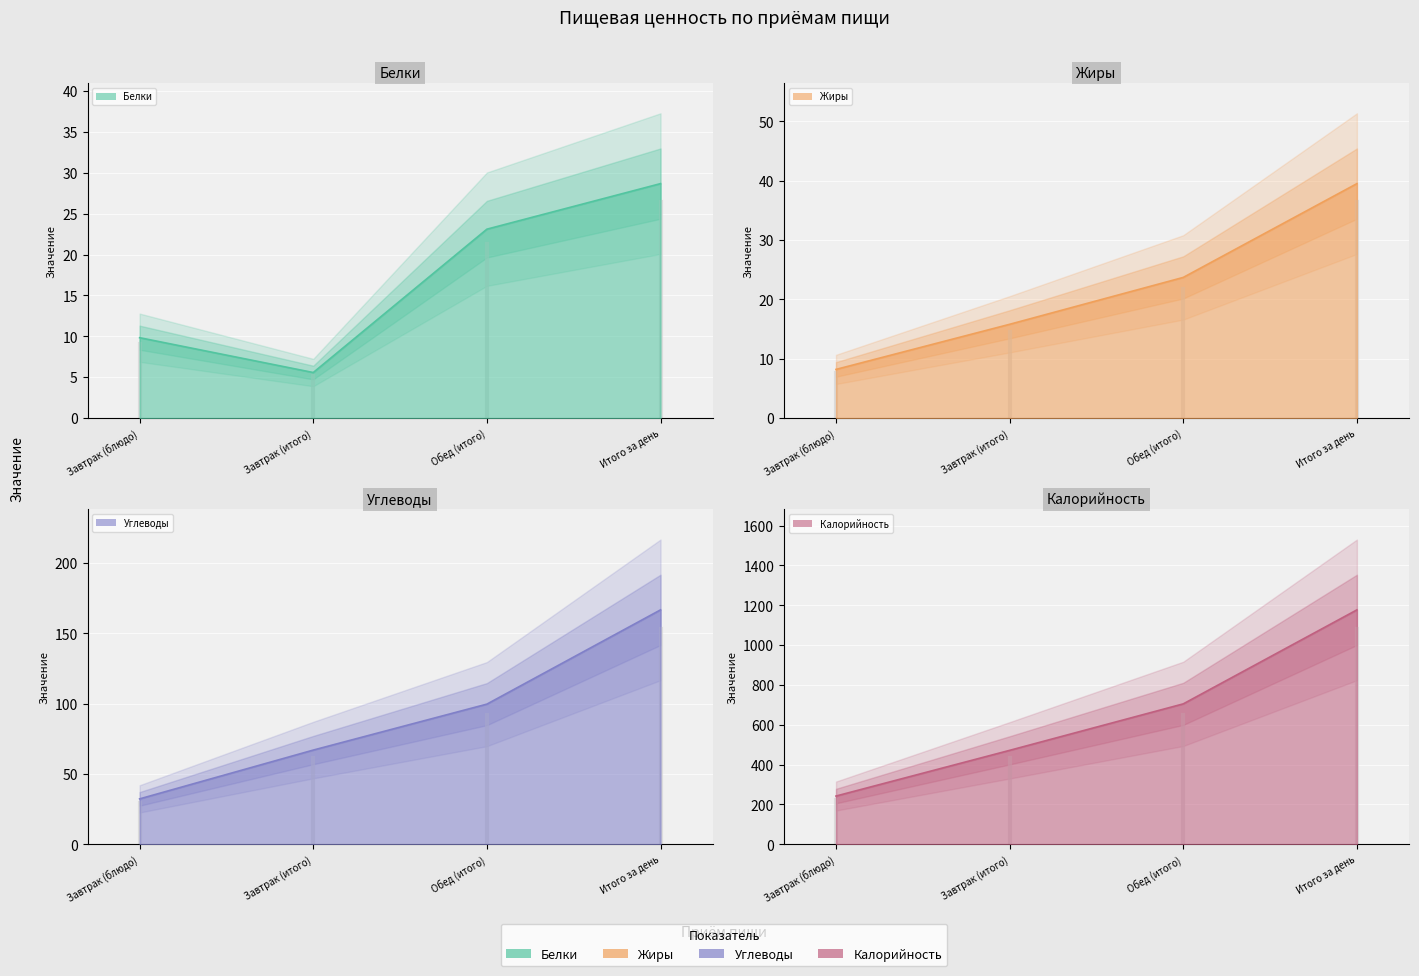

How many values in the Калорийность series exceed 705?

2